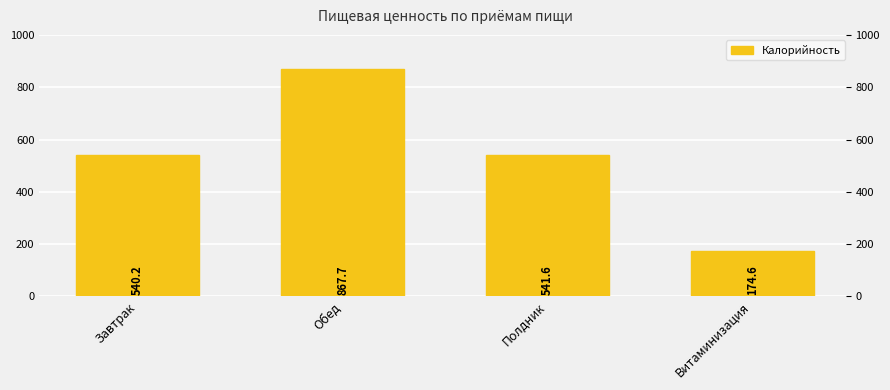

What is the greatest value displayed?

867.7